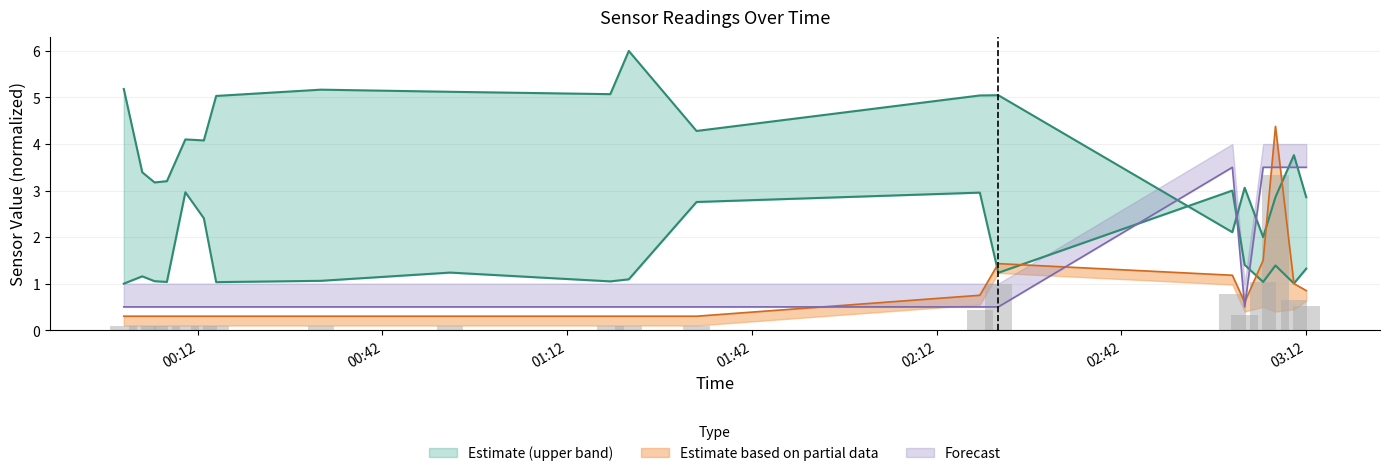

At how many categories does at least one series exceed 2?

20